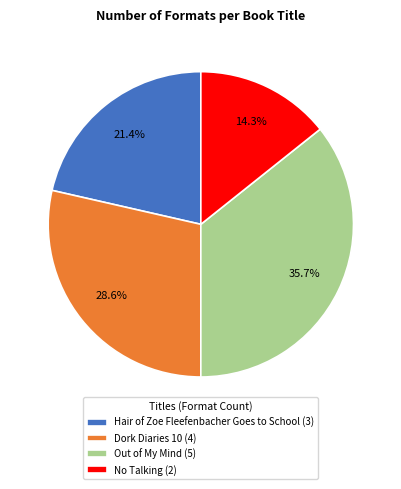

Between Hair of Zoe Fleefenbacher Goes to School (3) and Dork Diaries 10 (4), which is larger?

Dork Diaries 10 (4)